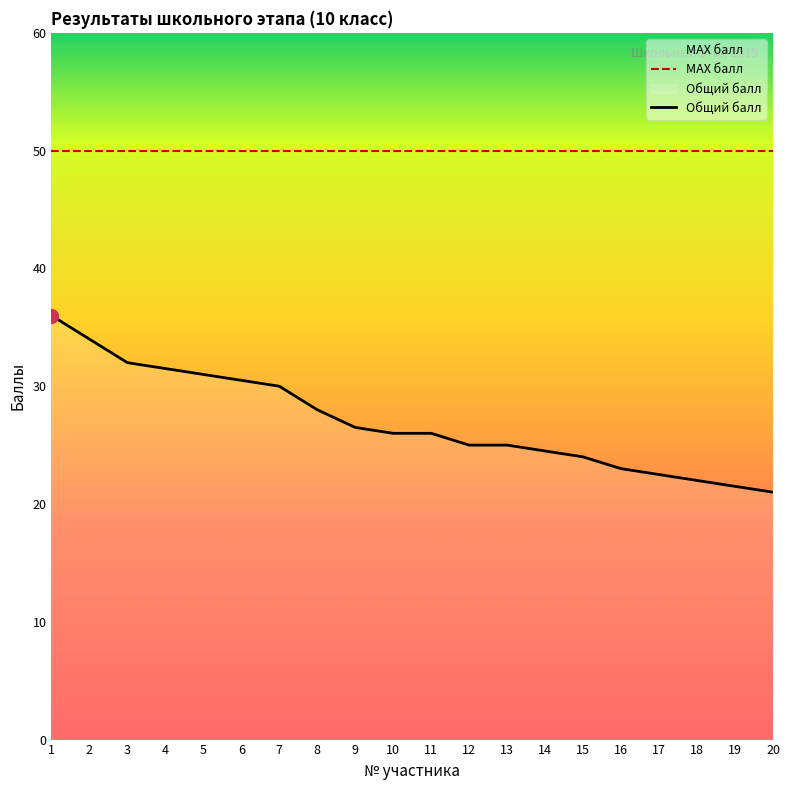

What is the value of the Общий балл point at the 19th from the left?

21.5